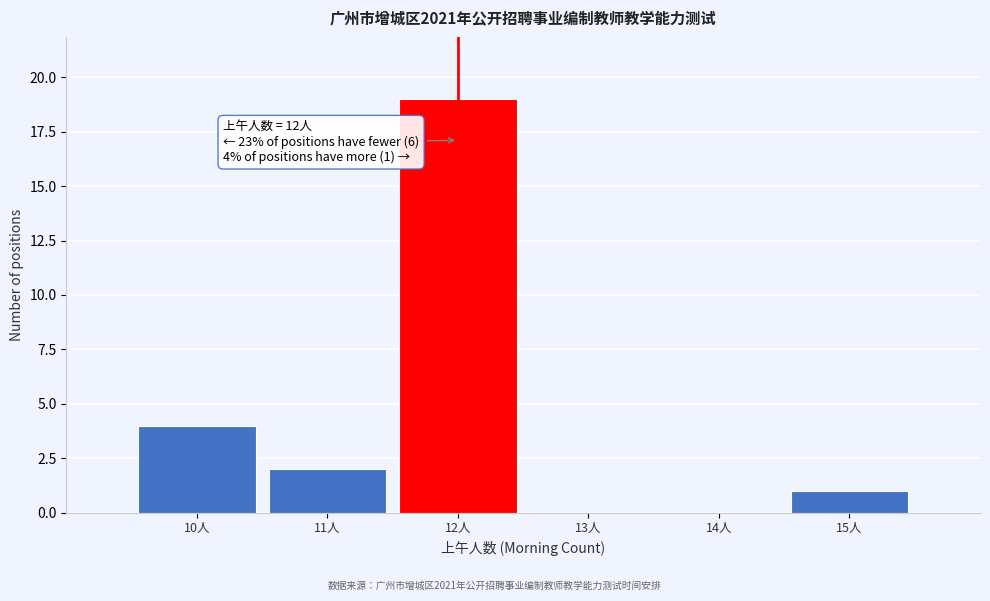

Which range on the x-axis has the tallest bar?

11.5 to 12.5